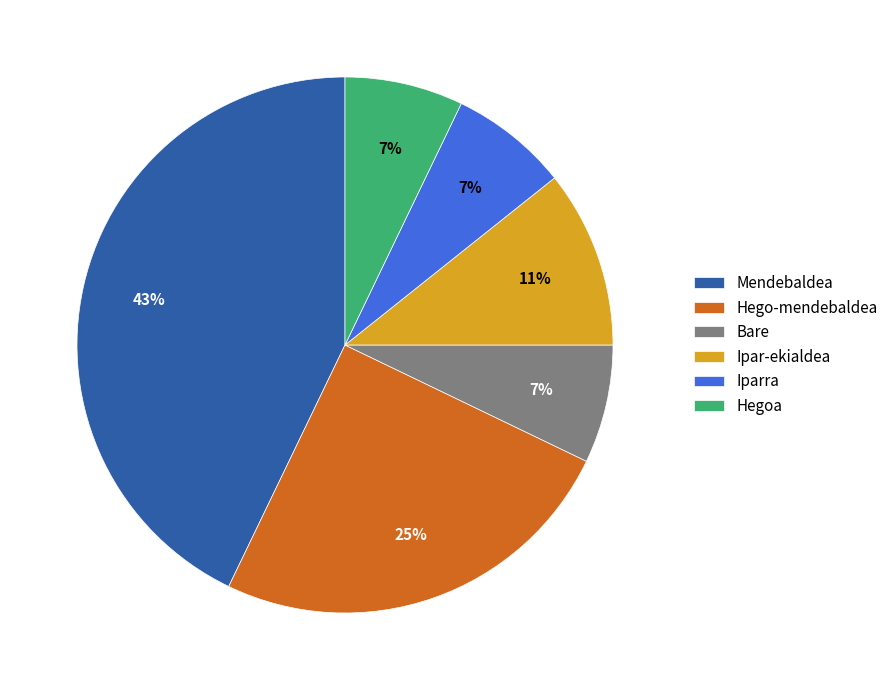

The Ipar-ekialdea slice represents 23% of the pie. True or false?

False